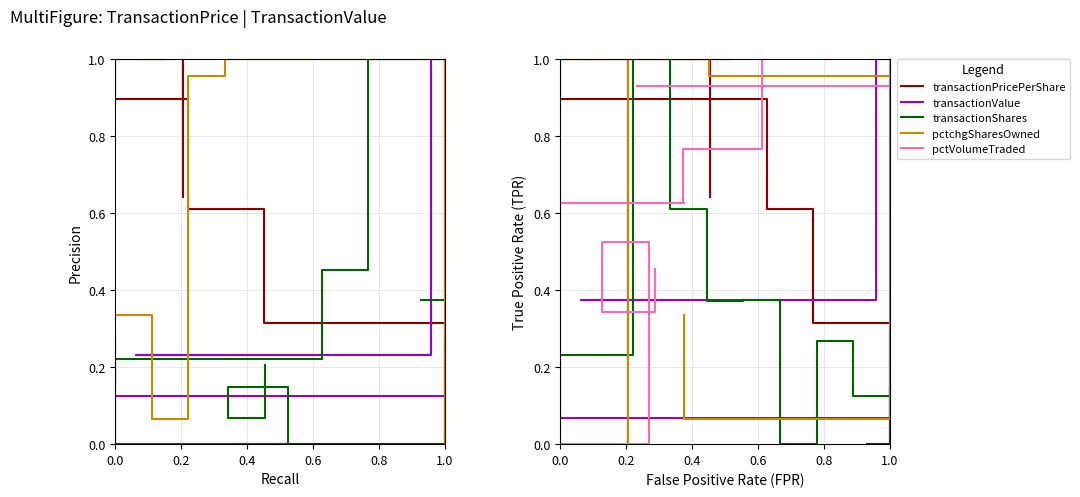

Is it true that pctchgSharesOwned equals 0.4 at 7?

False